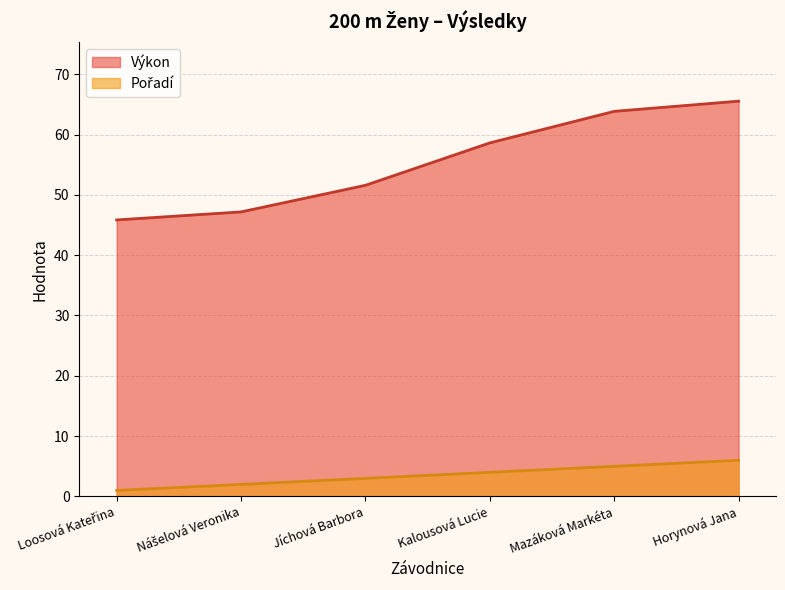

How many lines are shown in the chart?

2